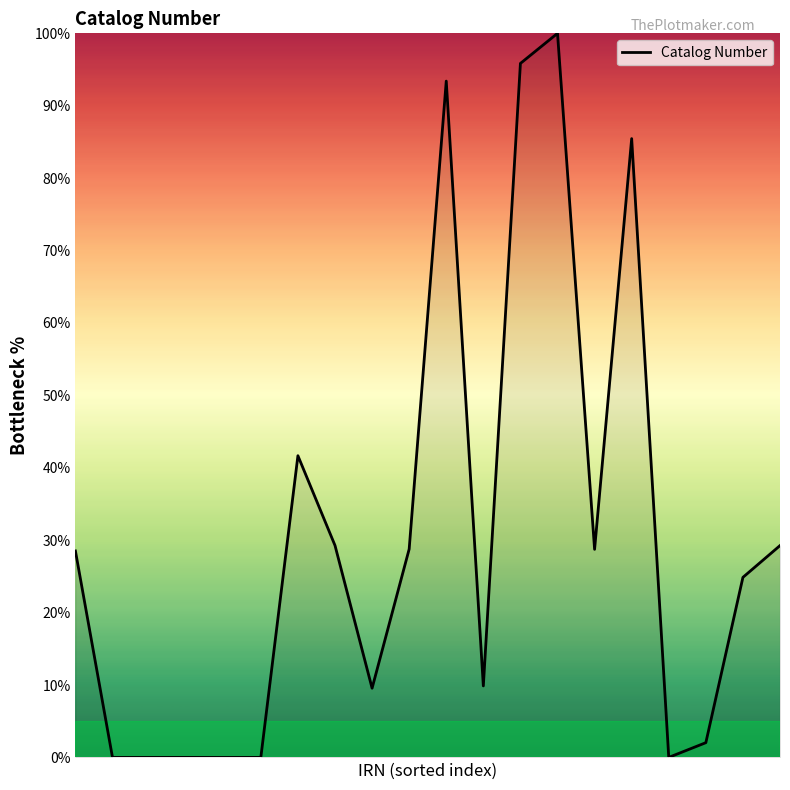

What is the maximum value shown in the chart?

100.0